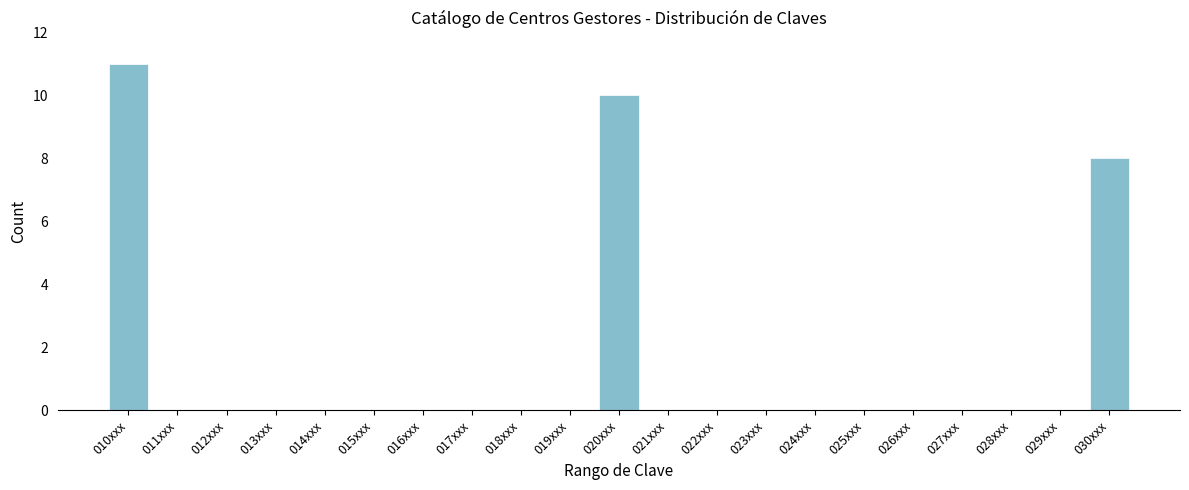

Reading left to right, extract all data points from this chart.

010xxx=11	011xxx=0	012xxx=0	013xxx=0	014xxx=0	015xxx=0	016xxx=0	017xxx=0	018xxx=0	019xxx=0	020xxx=10	021xxx=0	022xxx=0	023xxx=0	024xxx=0	025xxx=0	026xxx=0	027xxx=0	028xxx=0	029xxx=0	030xxx=8